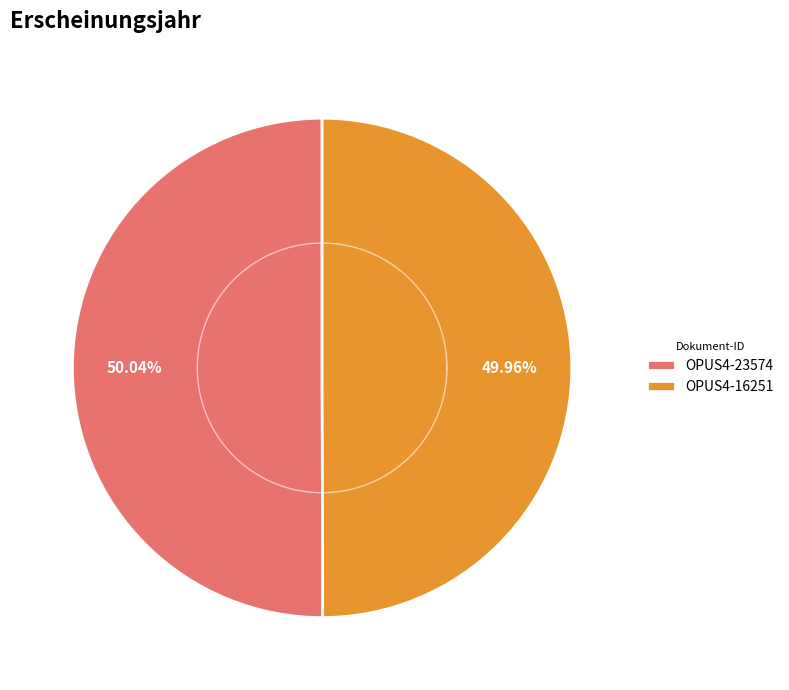

Is there any slice that represents more than half of the pie?

Yes